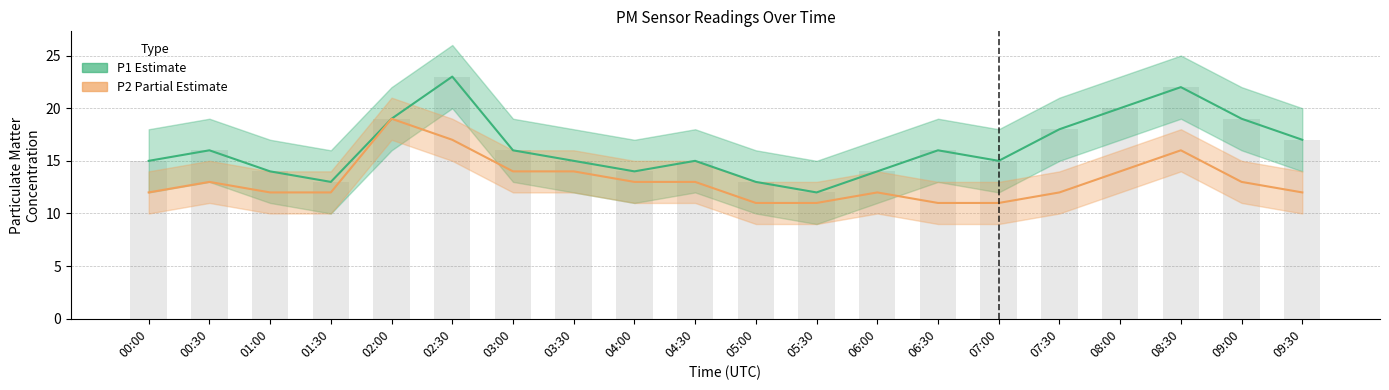

Reading left to right, extract all data points from this chart.

P1 (Estimate): 15	16	14	13	19	23	16	15	14	15	13	12	14	16	15	18	20	22	19	17
P2 (Partial Estimate): 12	13	12	12	19	17	14	14	13	13	11	11	12	11	11	12	14	16	13	12